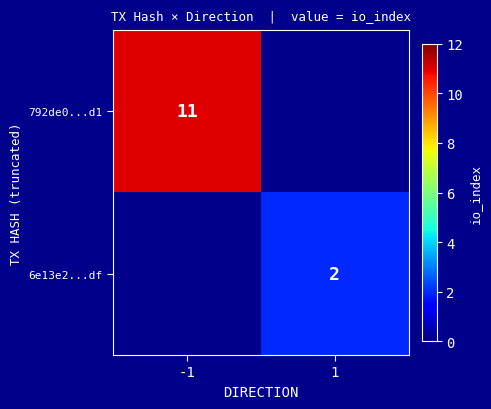

True or false: 6e13e2...df has a value of 2 at 1.

True